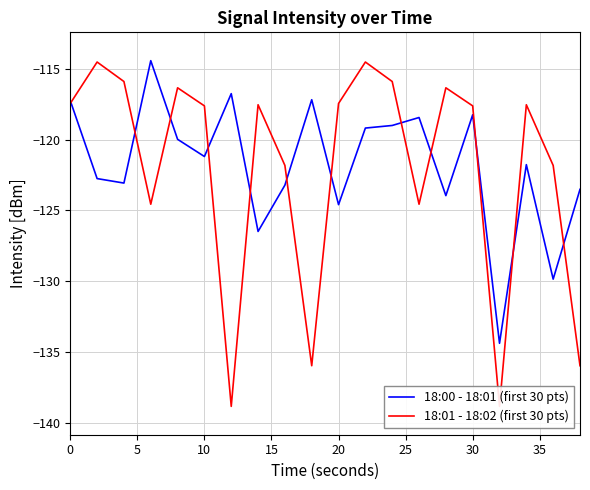

What is the maximum value for 18:00 - 18:01 (first 30 pts)?

-114.4